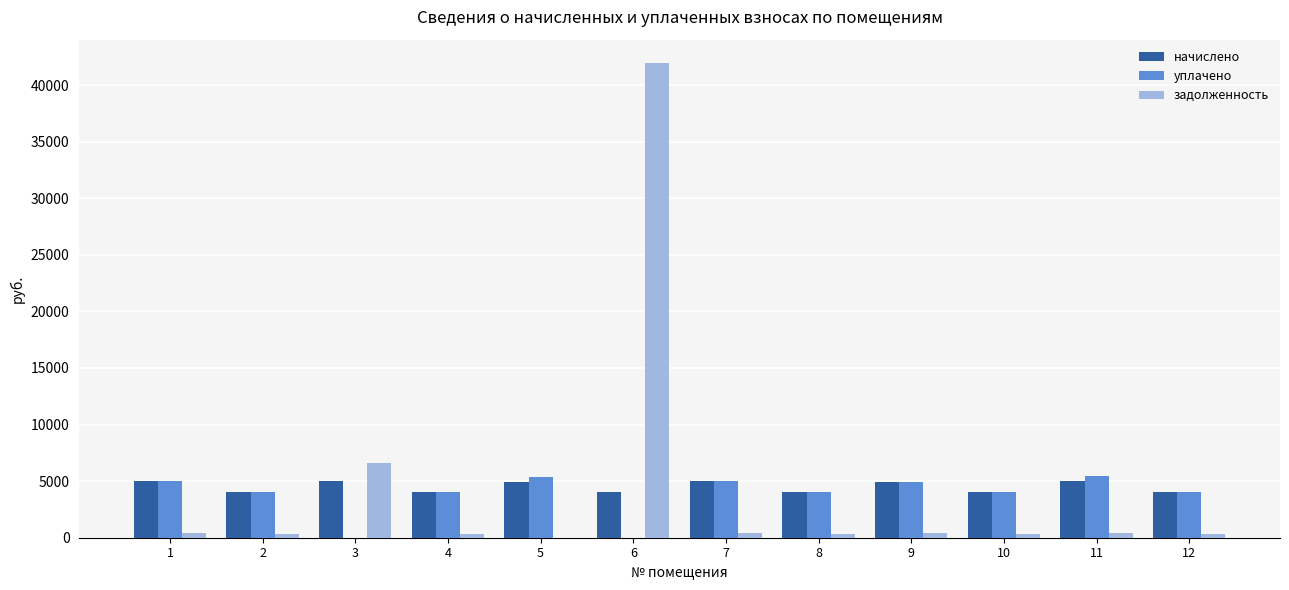

What is the greatest value displayed?

41911.5